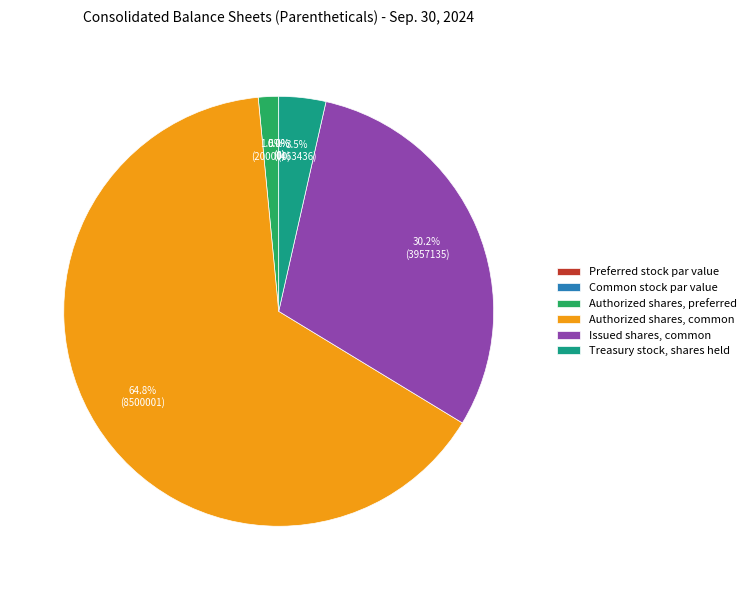

To the nearest percent, what is the average slice percentage?

14%